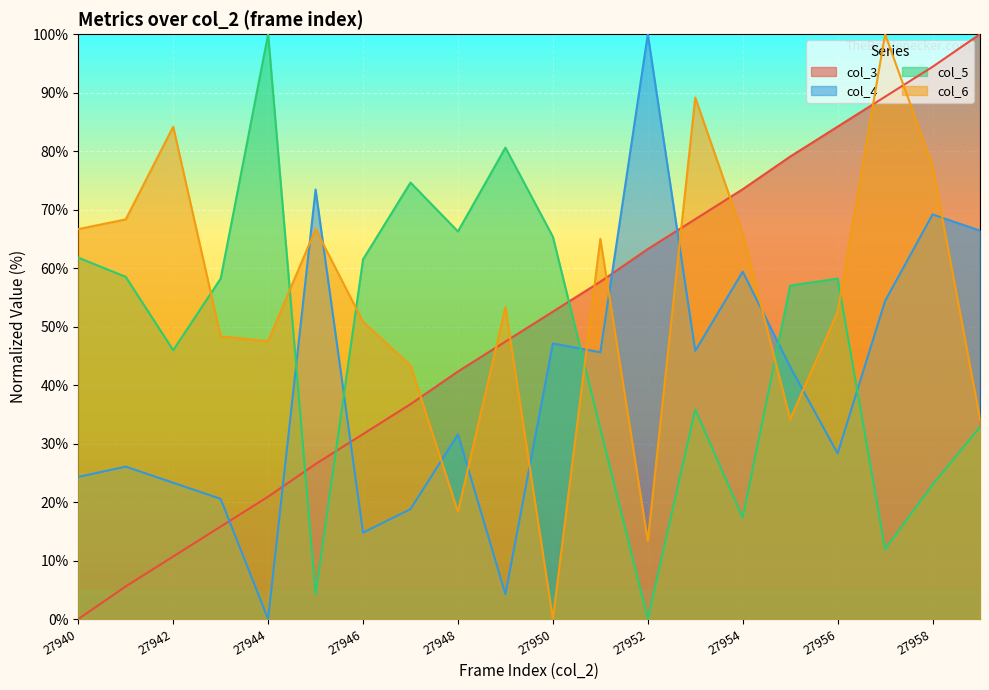

Which series has the largest range (max minus min)?

col_3